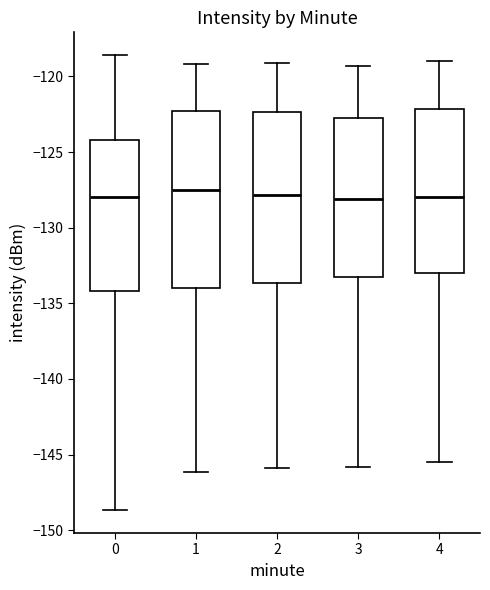

Reading left to right, transcribe this box plot: for each box, give where its median line is, the range the box spans, and where its two whiskers end, as read against the y-axis. The values are not printed on the chart, so give them approximately, as read against the axis.

0: median -128.0, box -134.0 to -124.0, whiskers -148.5 to -118.5
1: median -127.5, box -134.0 to -122.5, whiskers -146.0 to -119.0
2: median -128.0, box -133.5 to -122.5, whiskers -146.0 to -119.0
3: median -128.0, box -133.0 to -122.5, whiskers -146.0 to -119.5
4: median -128.0, box -133.0 to -122.0, whiskers -145.5 to -119.0